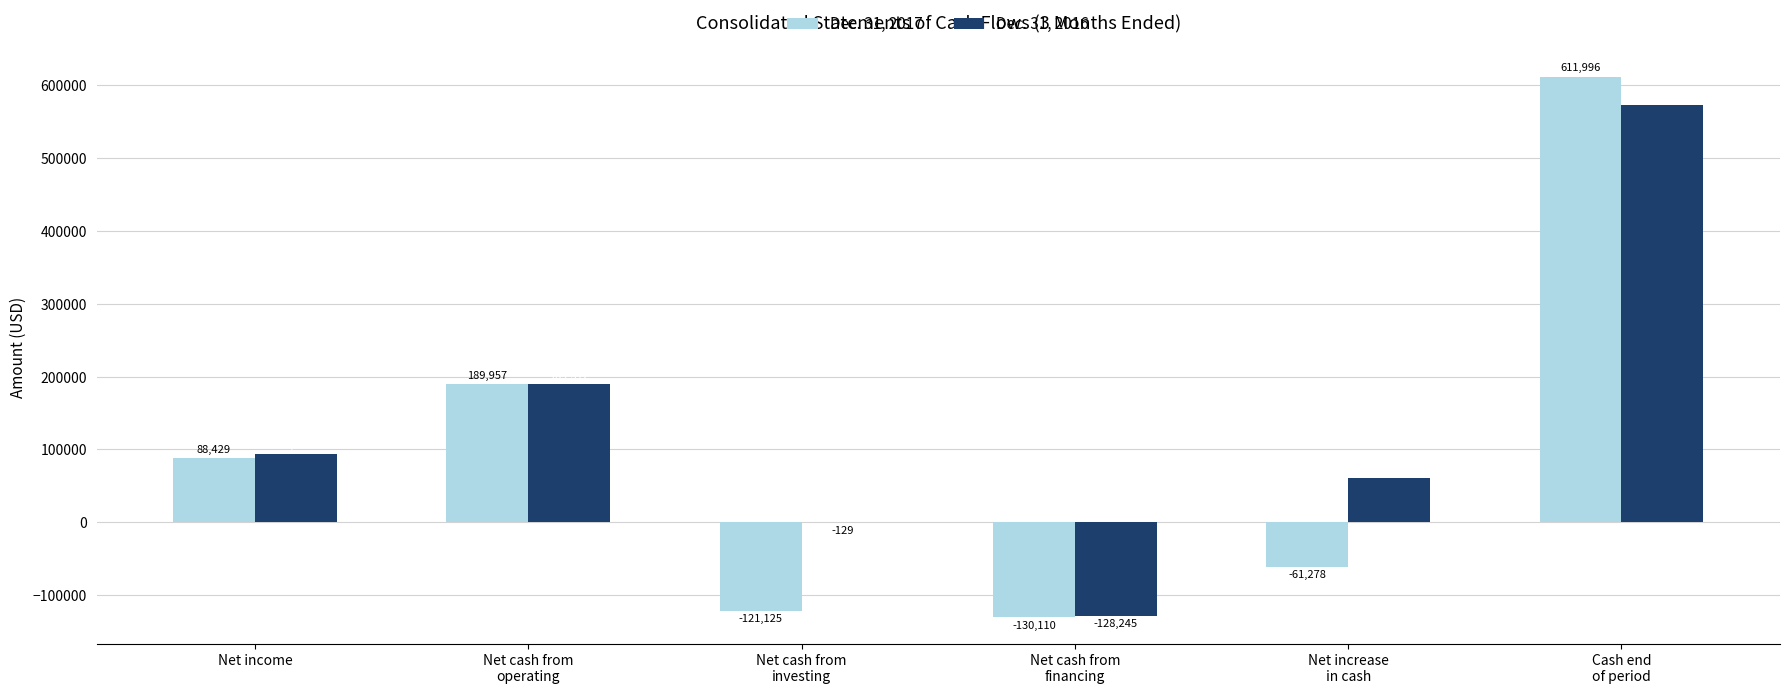

True or false: Dec. 31, 2017 has a value of 52111 at Net income.

False